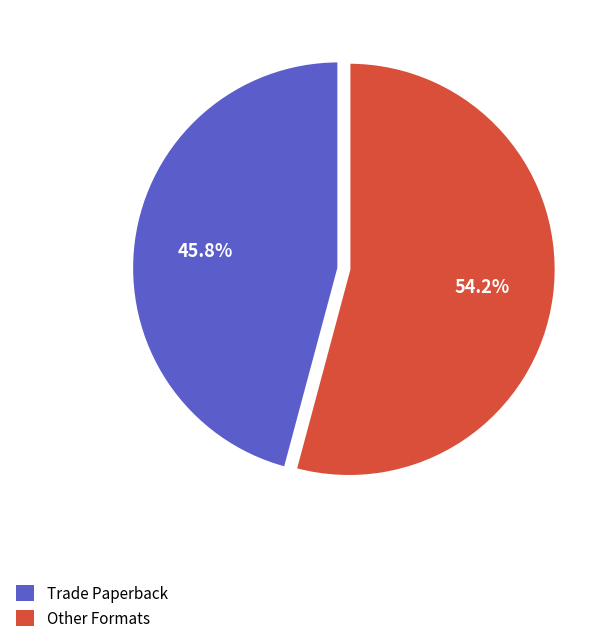

Does any single category account for the majority?

Yes